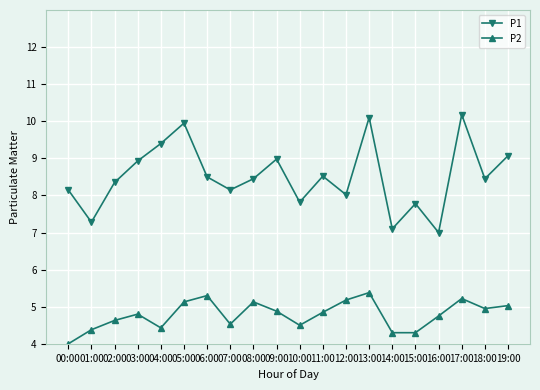

How many interior local valleys does the P1 series have?

7